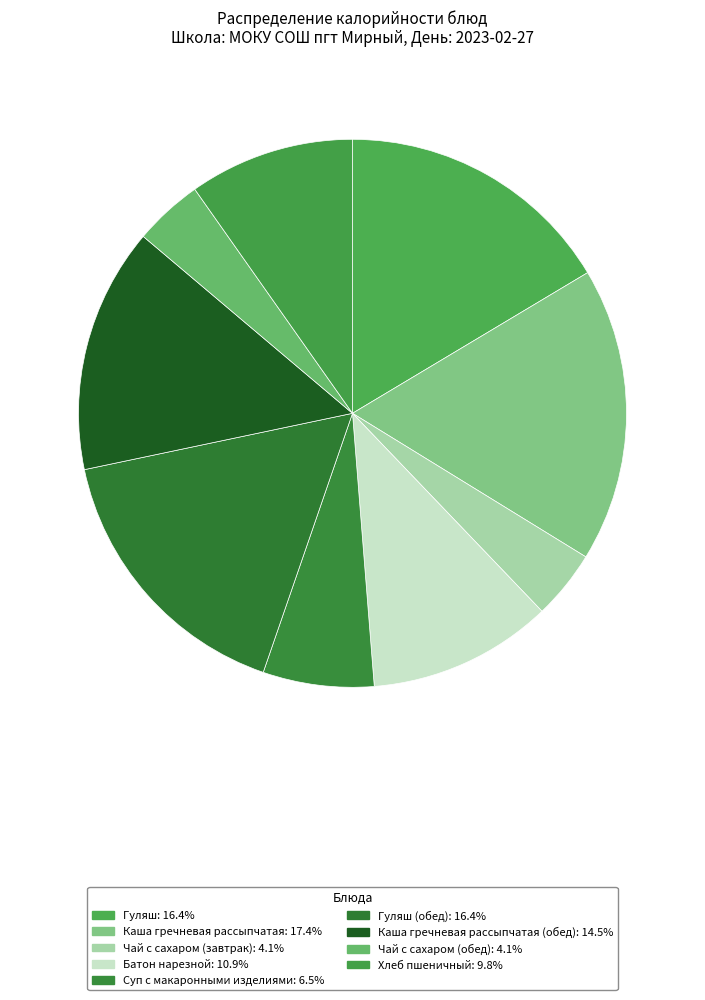

Count the number of slices in the pie.

9